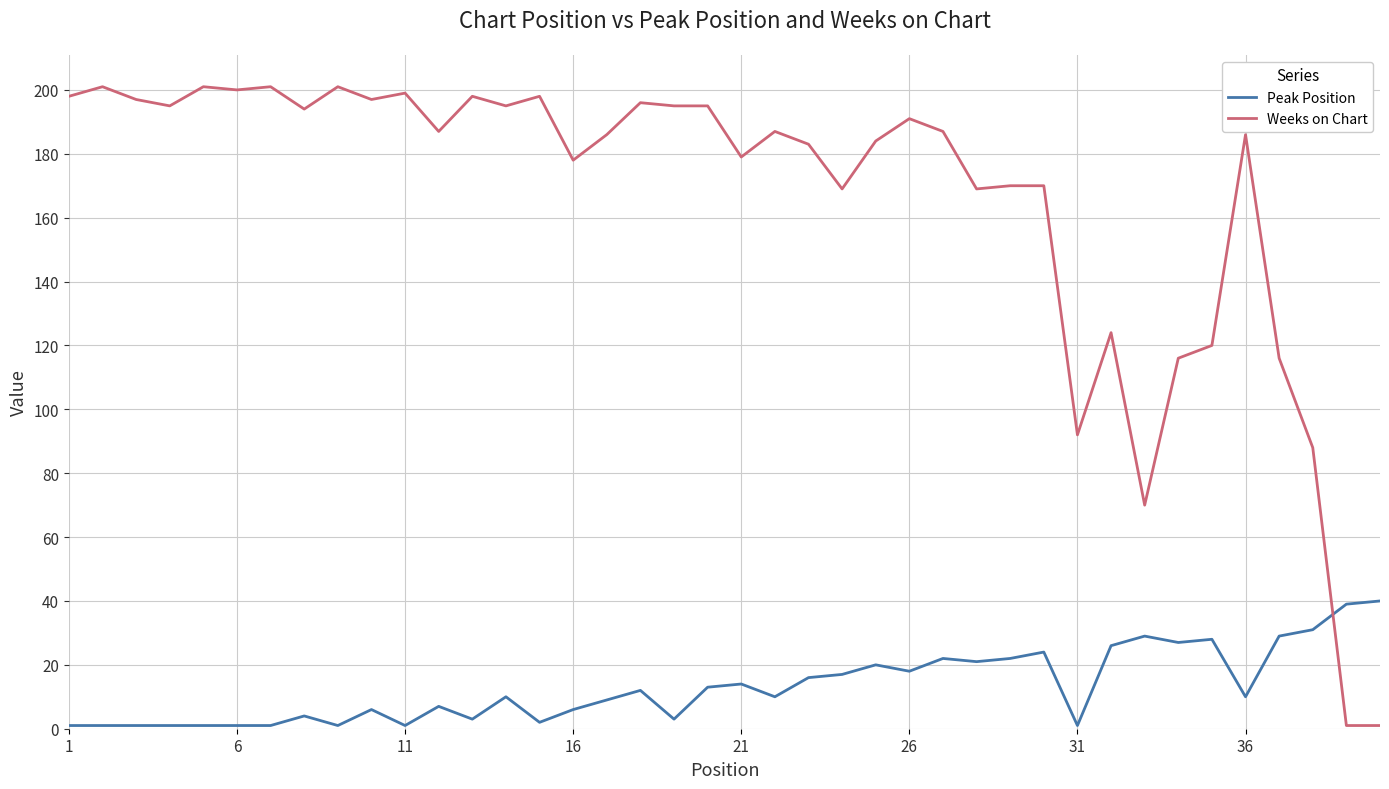

Reading right to left, list all the values displayed in this chart.

Peak Position: 40	39	31	29	10	28	27	29	26	1	24	22	21	22	18	20	17	16	10	14	13	3	12	9	6	2	10	3	7	1	6	1	4	1	1	1	1	1	1	1
Weeks on Chart: 1	1	88	116	186	120	116	70	124	92	170	170	169	187	191	184	169	183	187	179	195	195	196	186	178	198	195	198	187	199	197	201	194	201	200	201	195	197	201	198